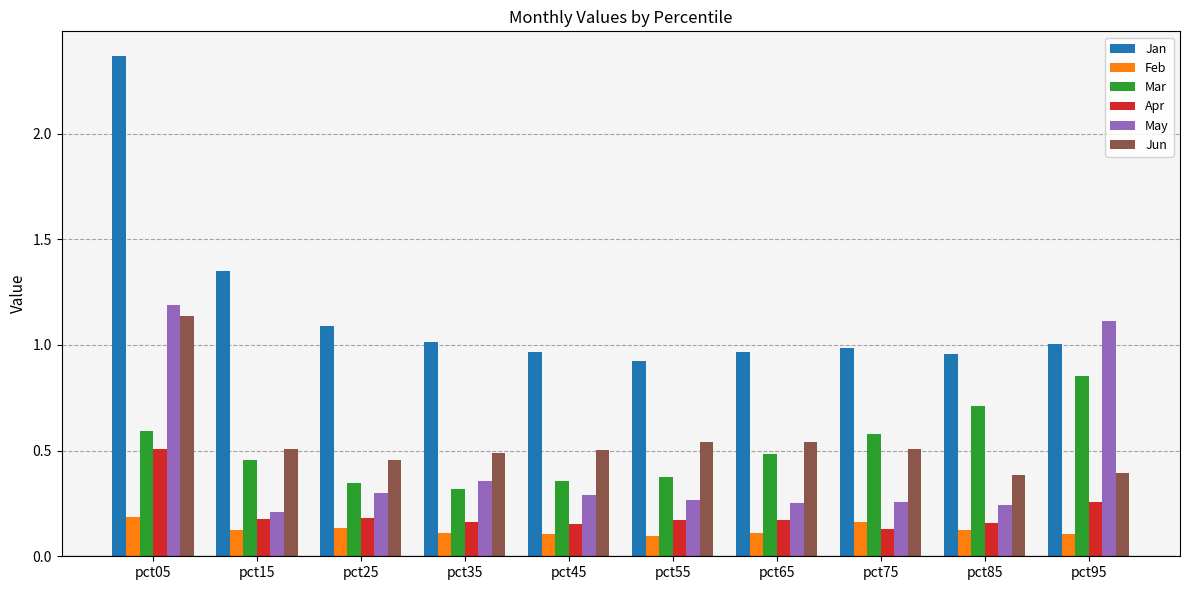

Which series changed the most between pct05 and pct25?

Jan